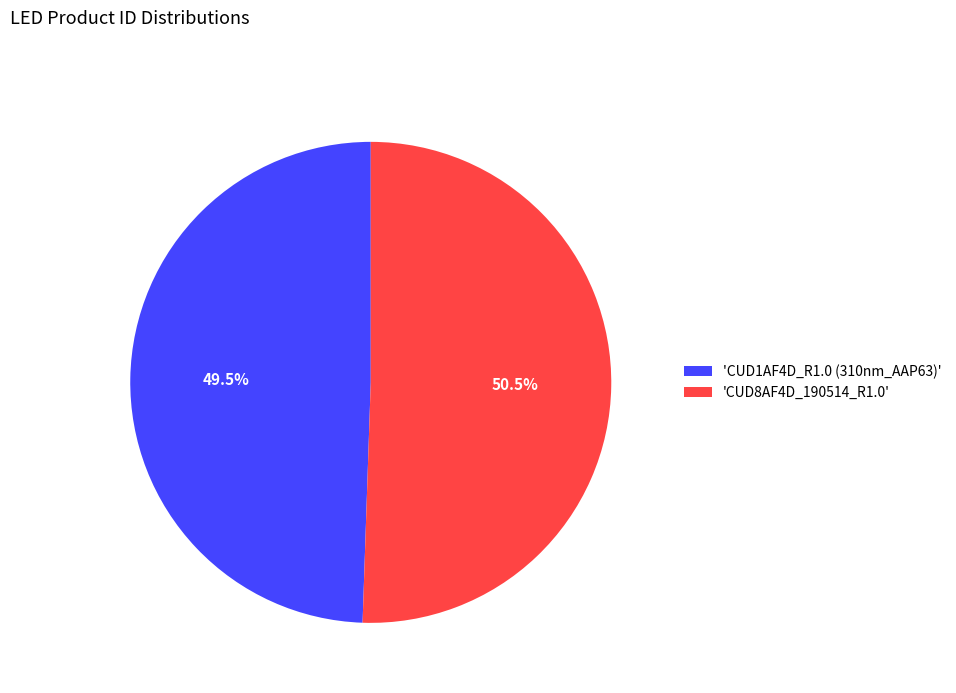

Between 'CUD1AF4D_R1.0 (310nm_AAP63)' and 'CUD8AF4D_190514_R1.0', which is larger?

'CUD8AF4D_190514_R1.0'